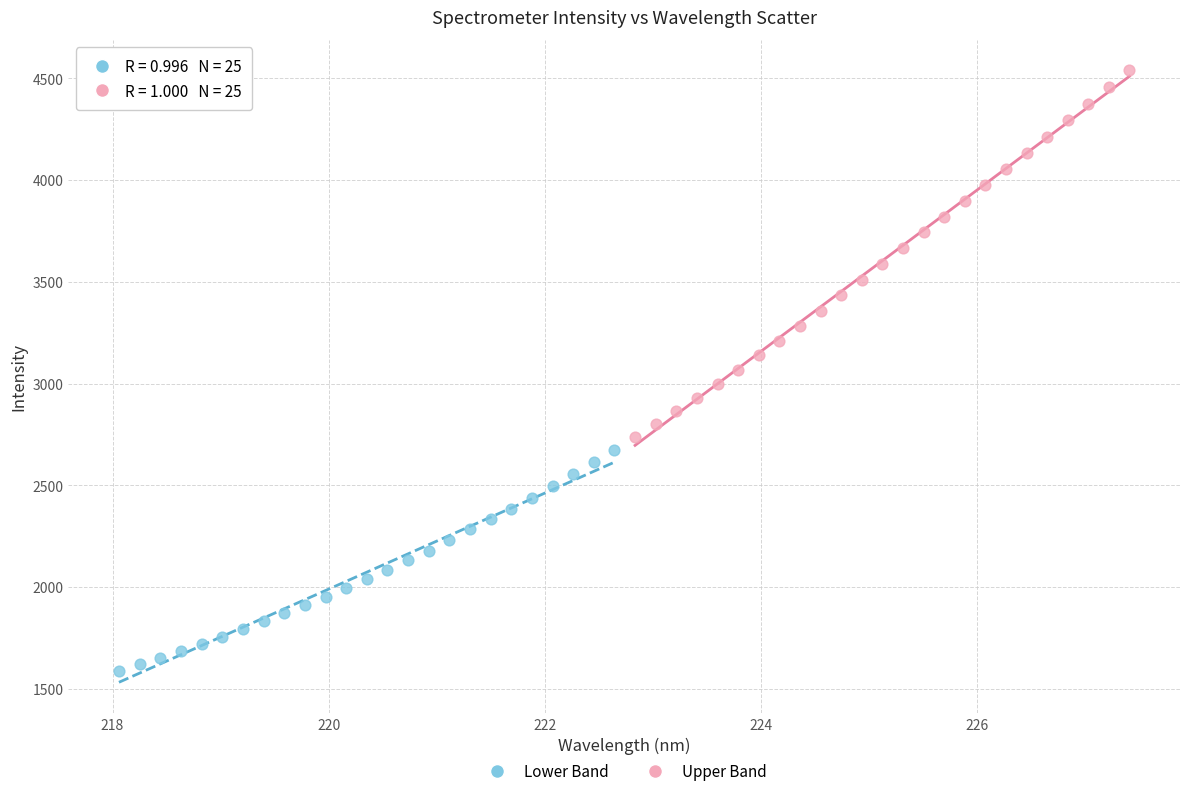

Which series contains the highest Y value?

Upper Band